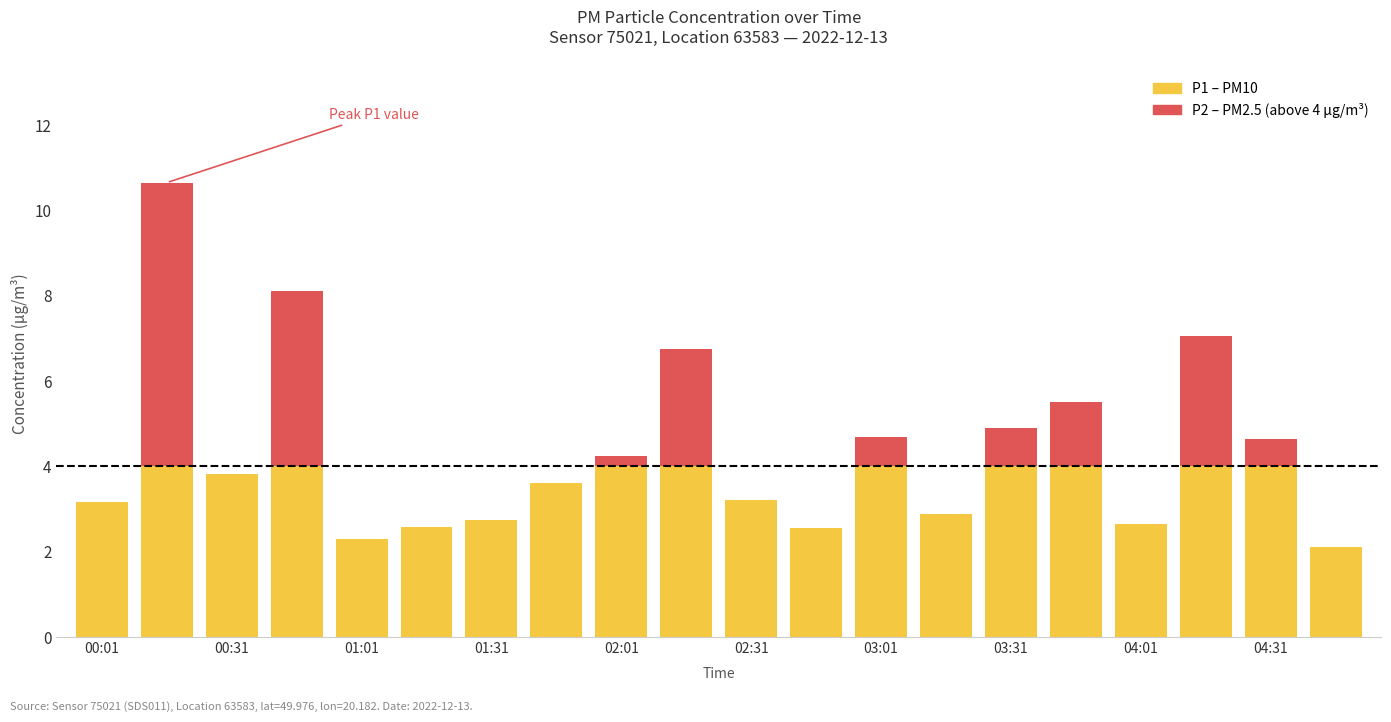

What are all the series names shown in the legend?

P1, P2